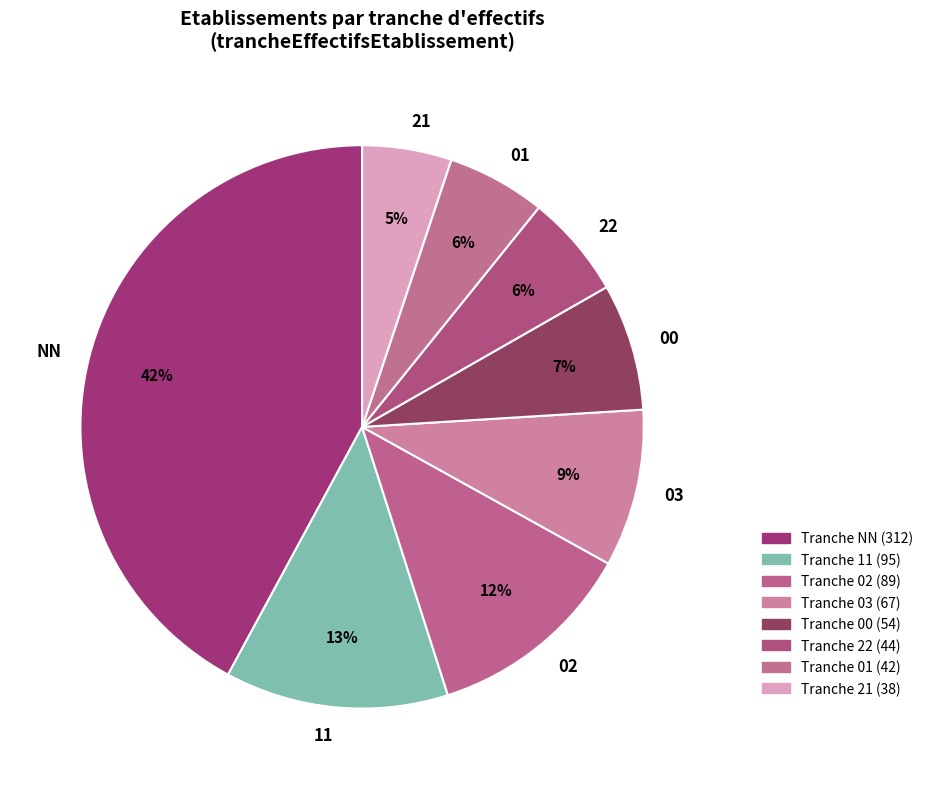

To the nearest percent, what is the difference between the largest and smallest slice percentages?

37%